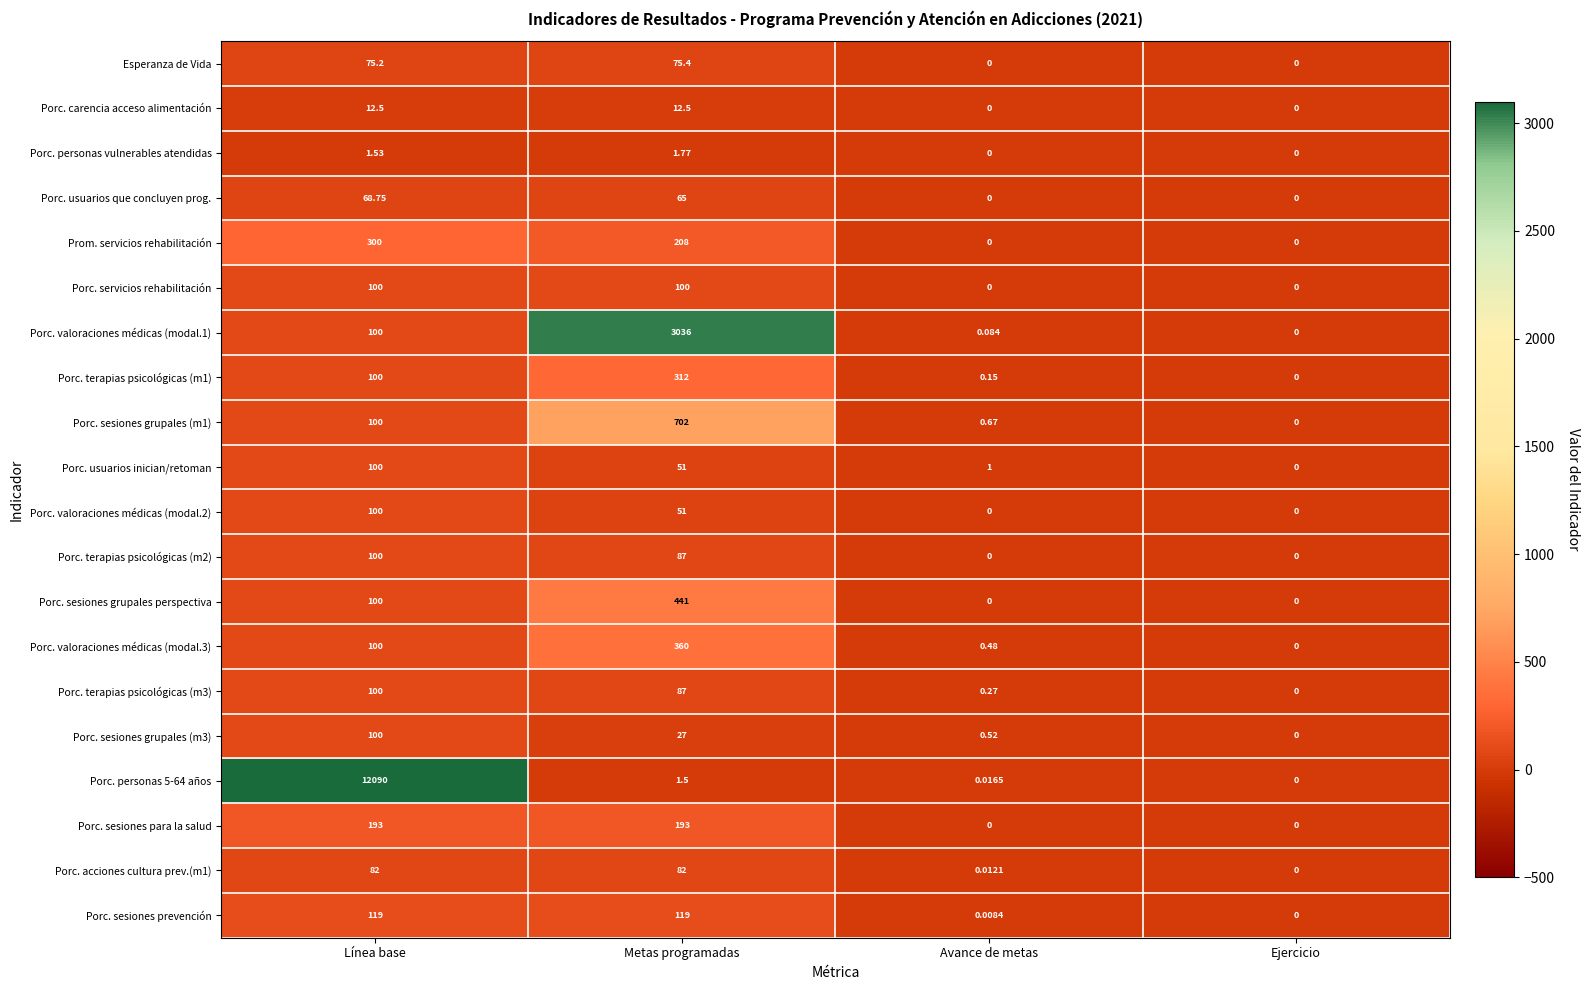

At which label does Porc. terapias psicológicas (m1) reach its minimum?

Ejercicio